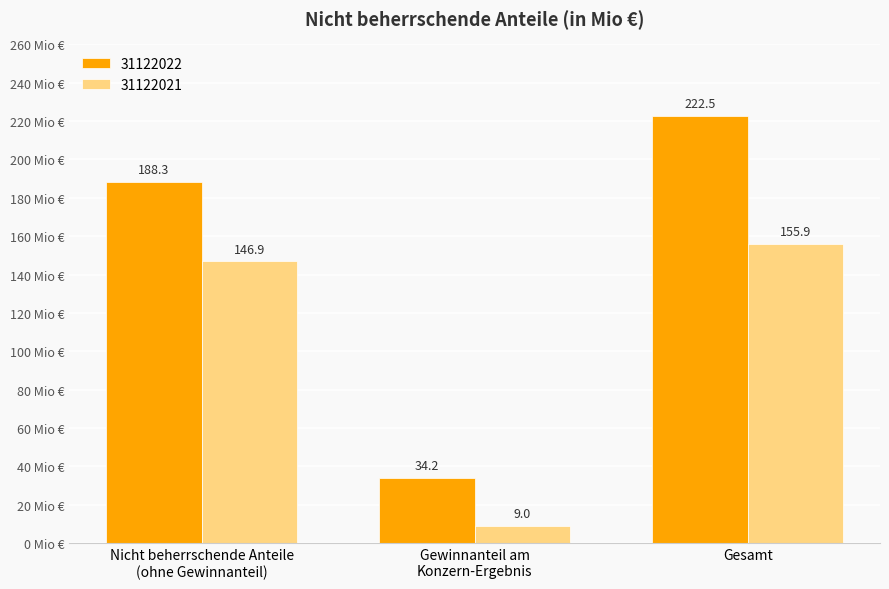

Is the value of 31122022 at Gesamt greater than the value of 31122021 at Gewinnanteil am
Konzern-Ergebnis?

Yes